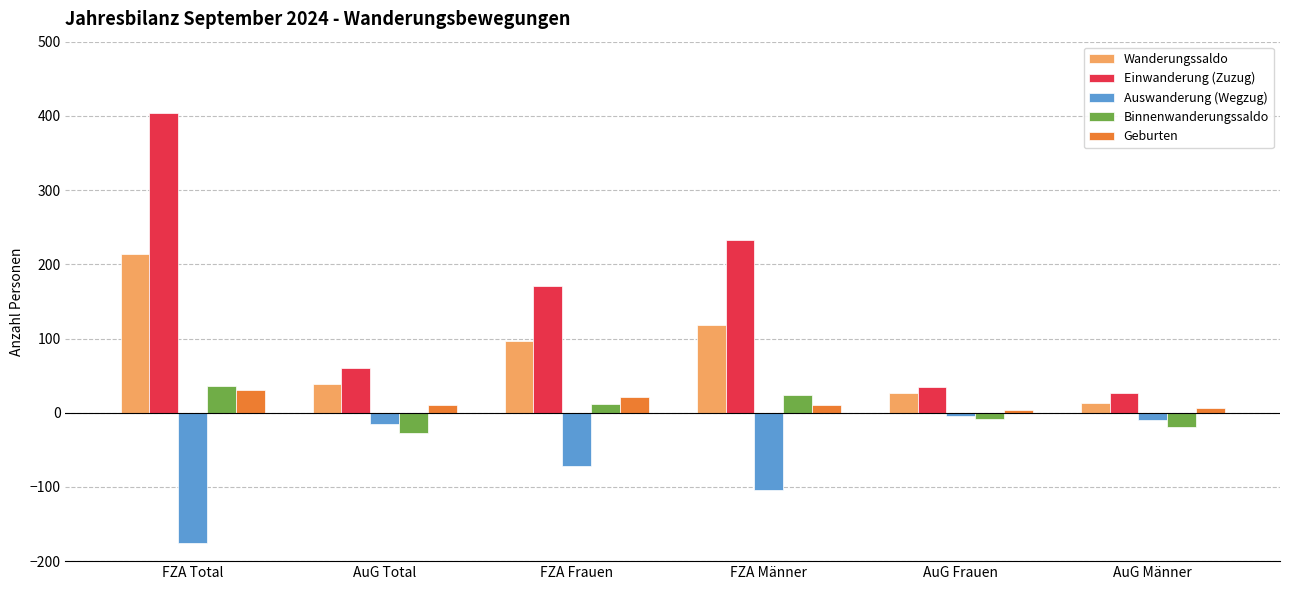

How many values in the Auswanderung (Wegzug) series are below -15?

3